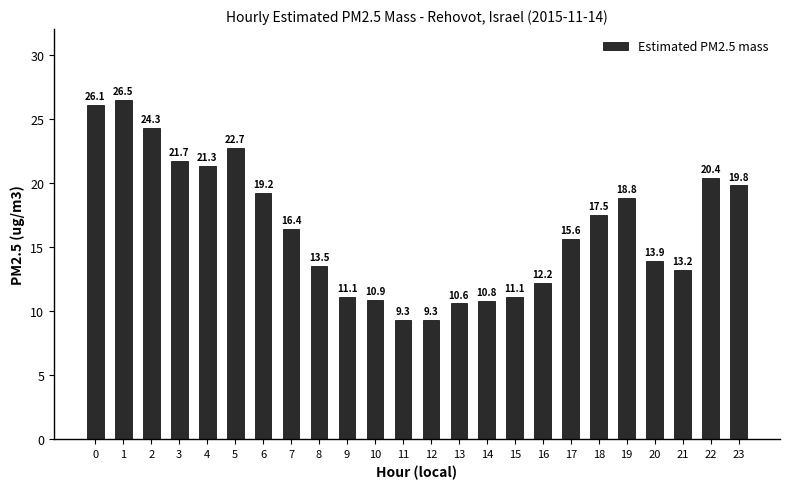

Count the number of data series in this chart.

1